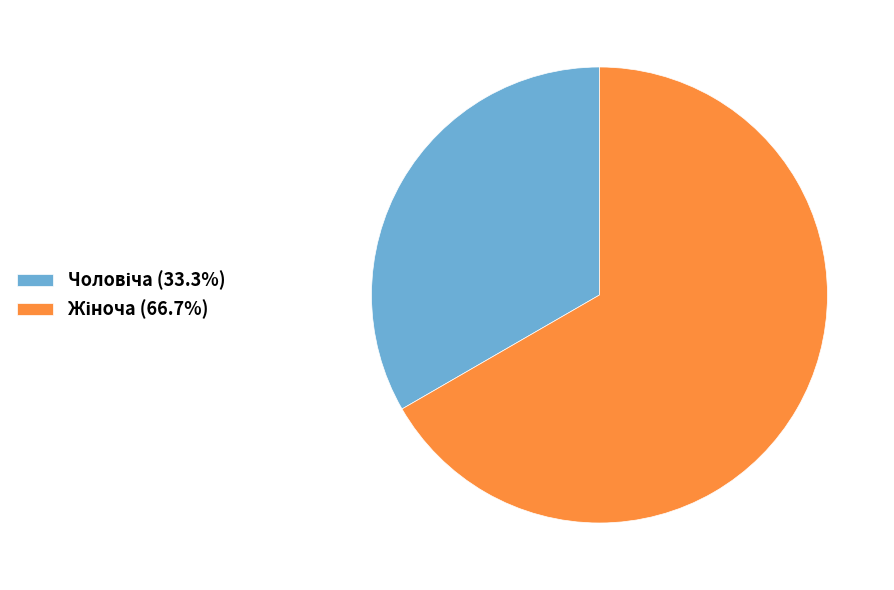

Is there a majority slice in this chart?

Yes